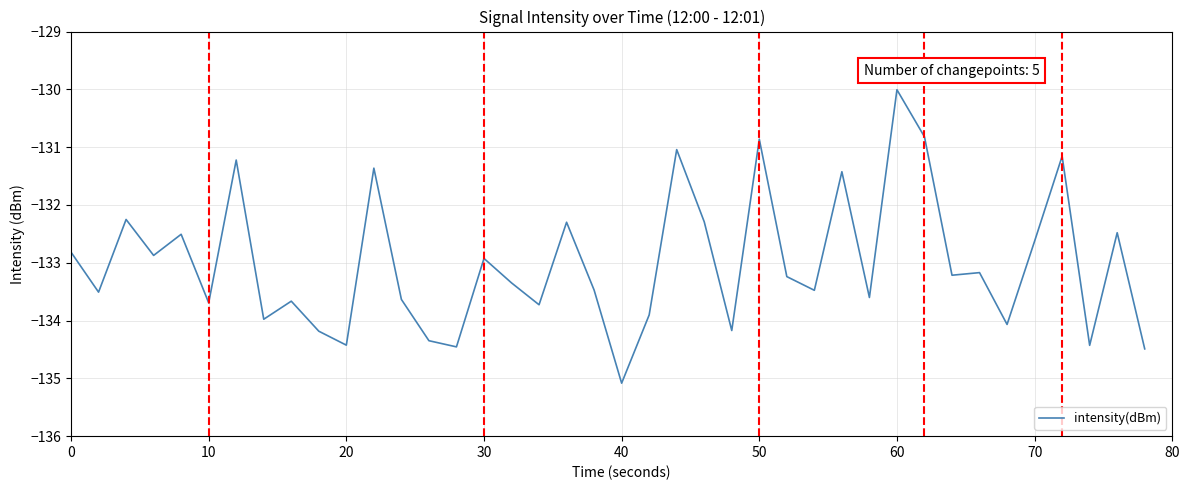

What is the greatest value displayed?

-130.0